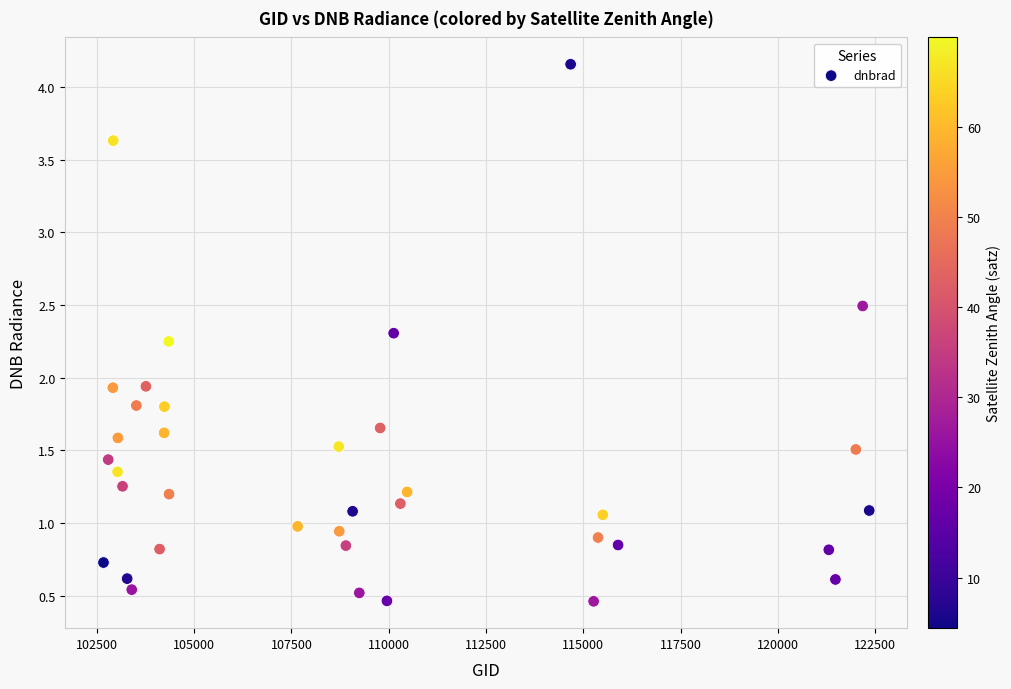

What is the range of X values (max minus min)?

19675.0